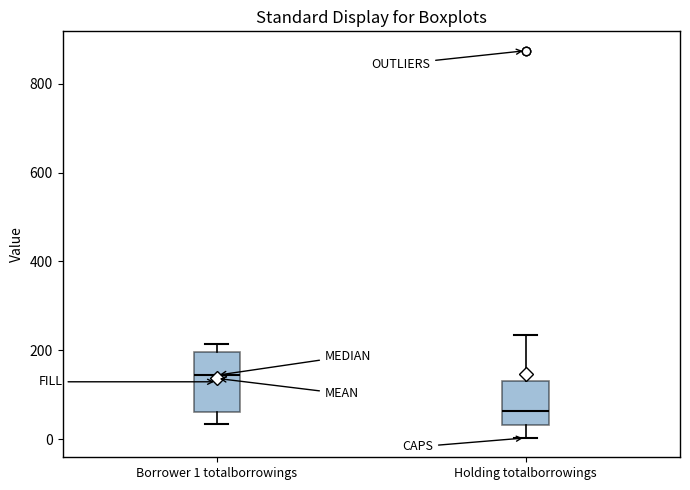

Reading left to right, transcribe this box plot: for each box, give where its median line is, the range the box spans, and where its two whiskers end, as read against the y-axis. The values are not printed on the chart, so give them approximately, as read against the axis.

Borrower 1 totalborrowings: median 140, box 60 to 200, whiskers 40 to 220
Holding totalborrowings: median 60, box 40 to 140, whiskers 0 to 240